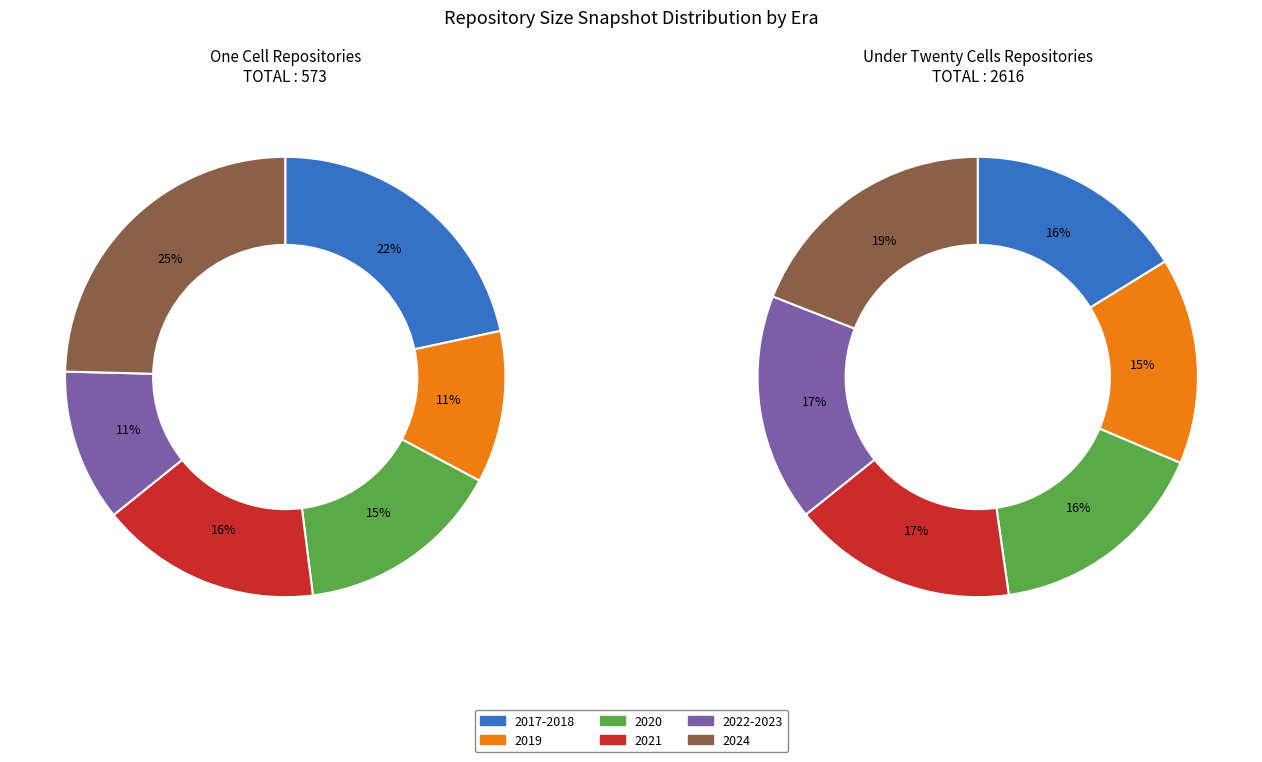

Rank the categories by one_cell value from lowest to highest.

2019, 2022-2023, 2020, 2021, 2017-2018, 2024